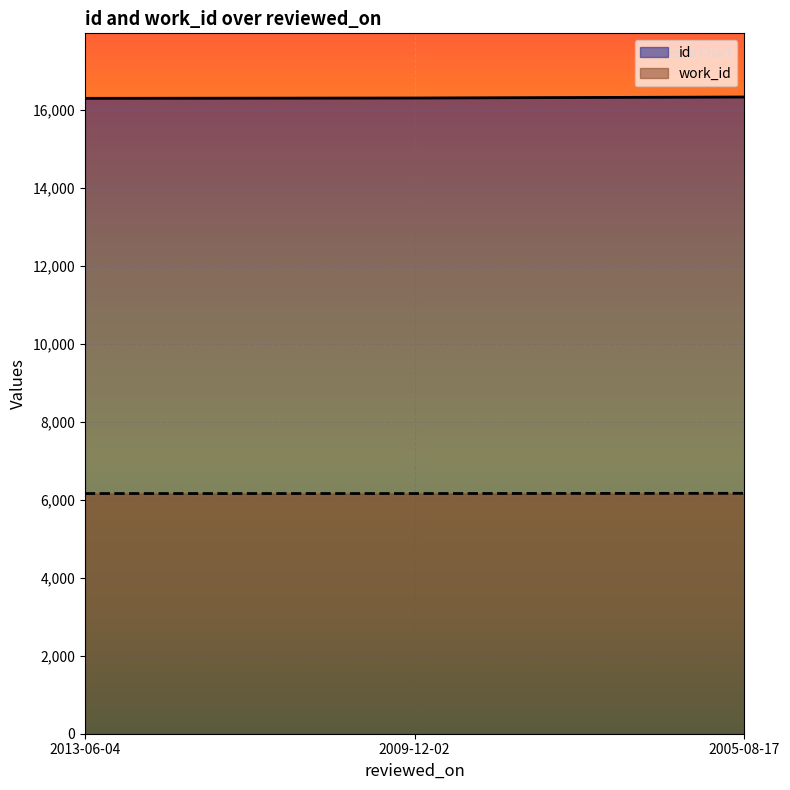

Reading left to right, extract all data points from this chart.

id: 16303	16311	16337
work_id: 6163	6163	6168